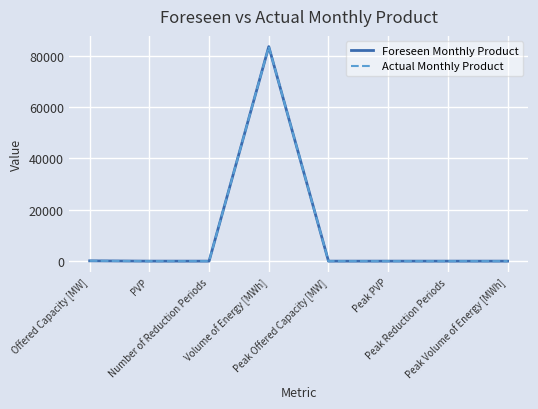

True or false: Actual Monthly Product and Foreseen Monthly Product cross at least once.

False